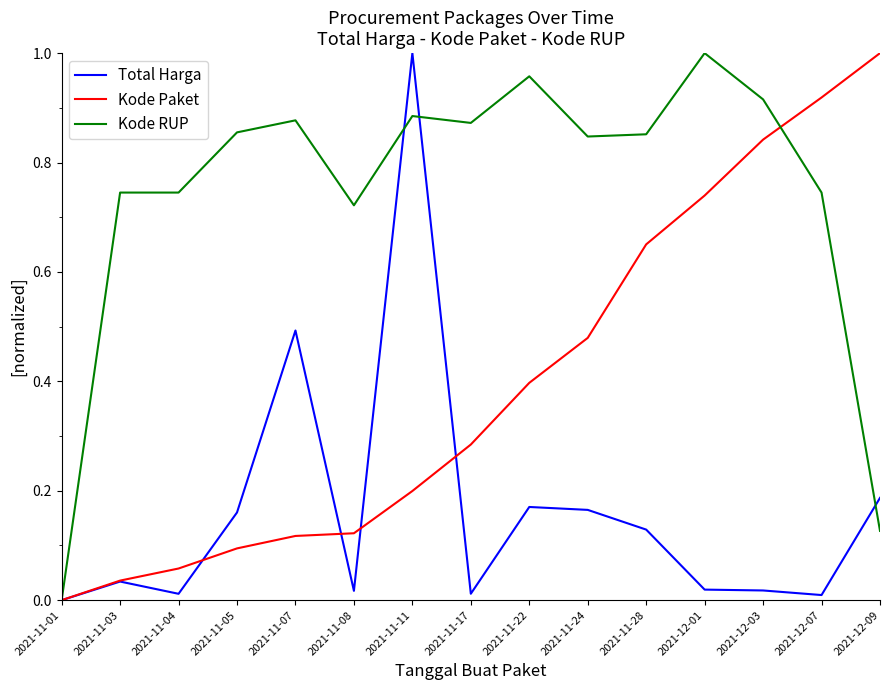

Between 2021-11-04 and 2021-11-17, which series saw the biggest shift?

Kode Paket